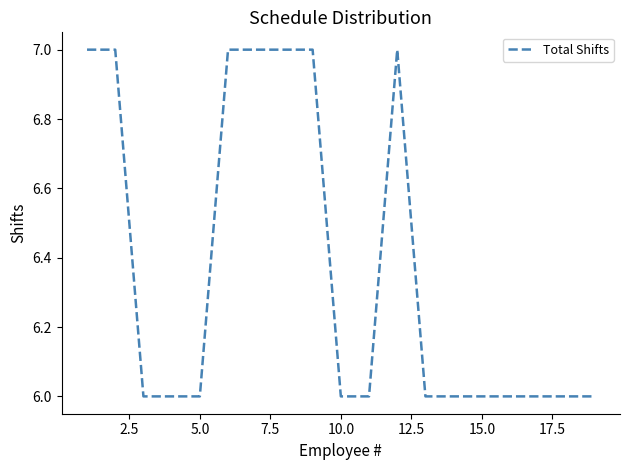

Does the chart display data point markers on the line(s)?

No